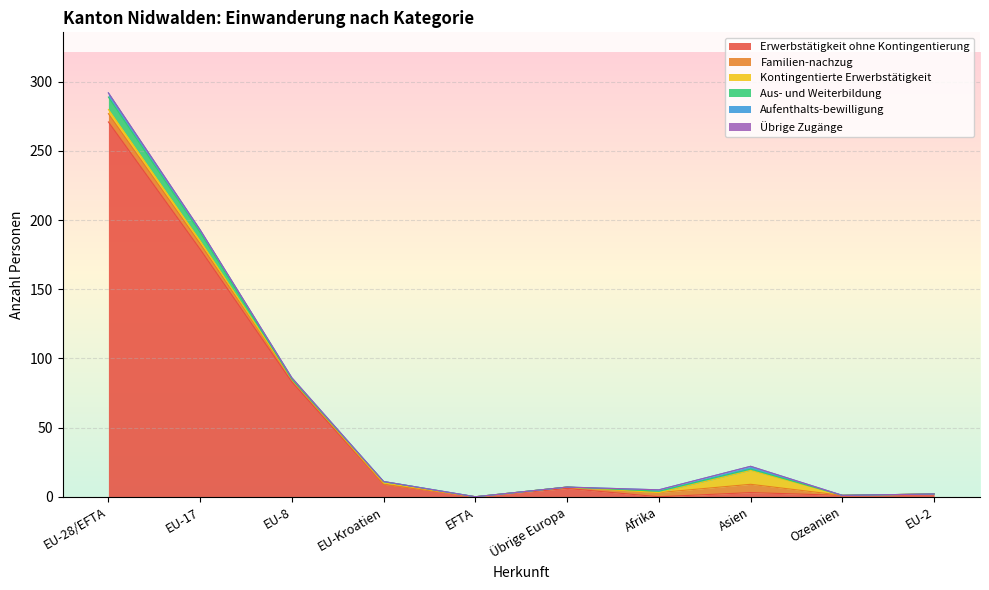

At which label does Erwerbstätigkeit ohne Kontingentierung first exceed 6?

EU-28/EFTA